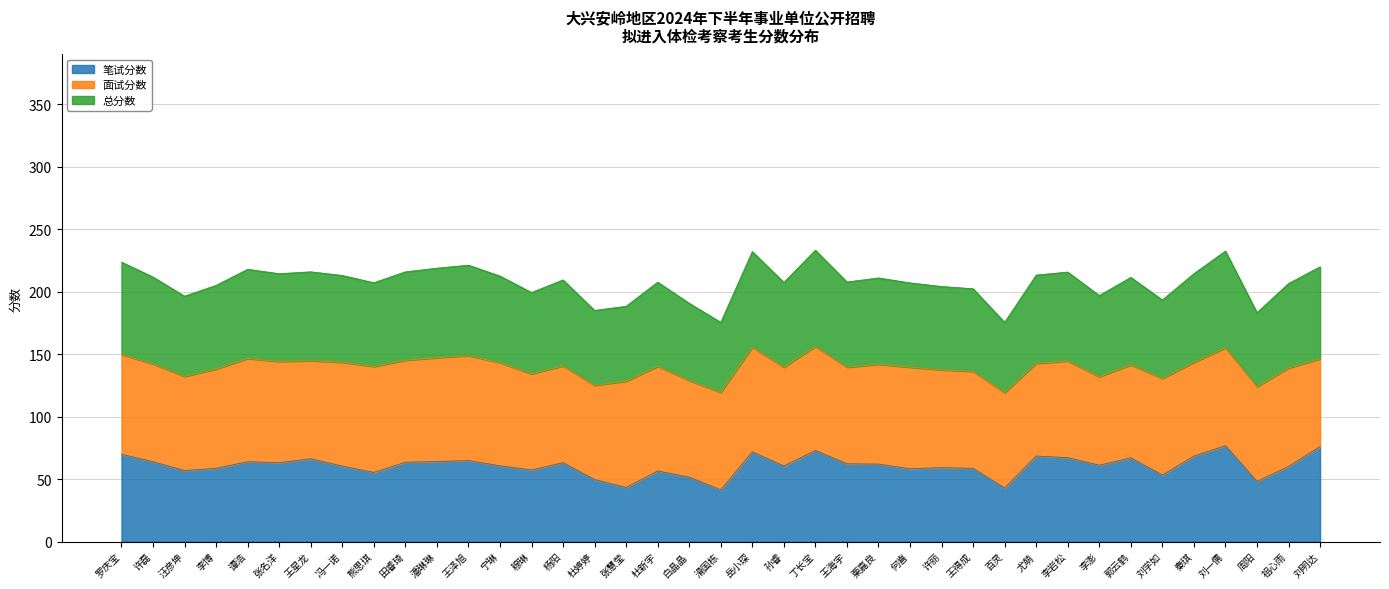

What is the maximum value shown in the chart?

233.3